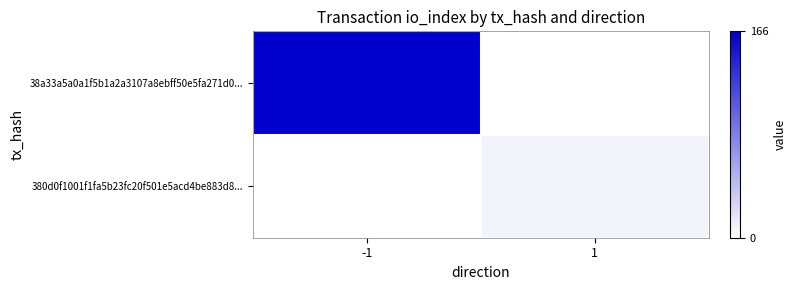

What is the total value across all series at -1?

166